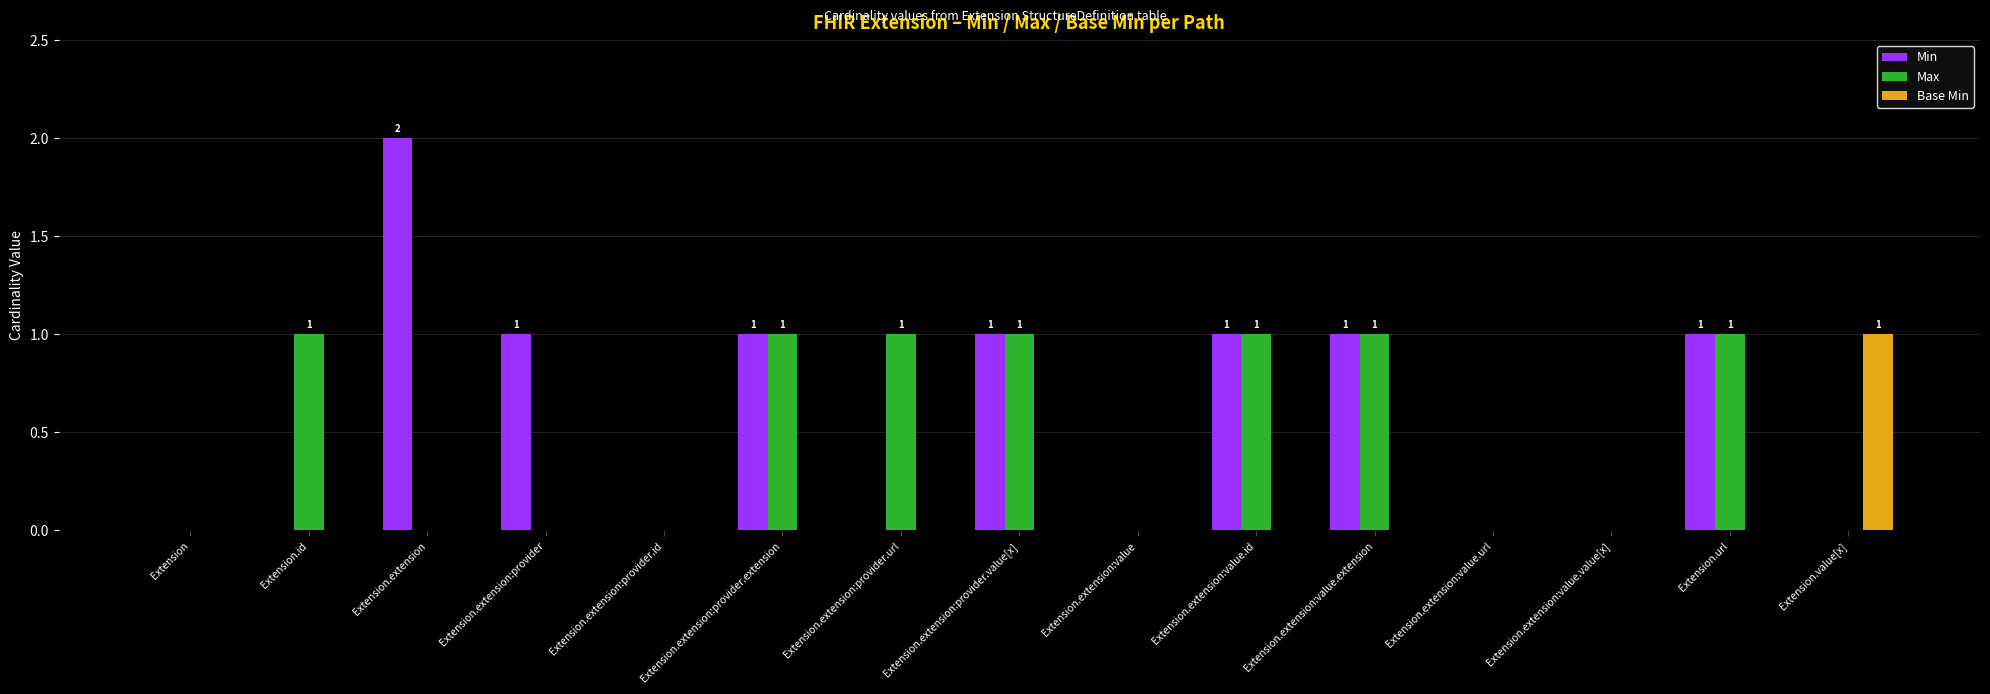

True or false: Base Min has a value of 0 at Extension.id.

True